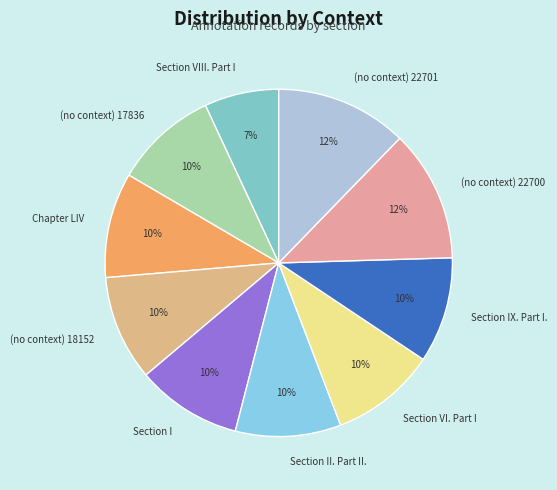

Count the number of slices in the pie.

10